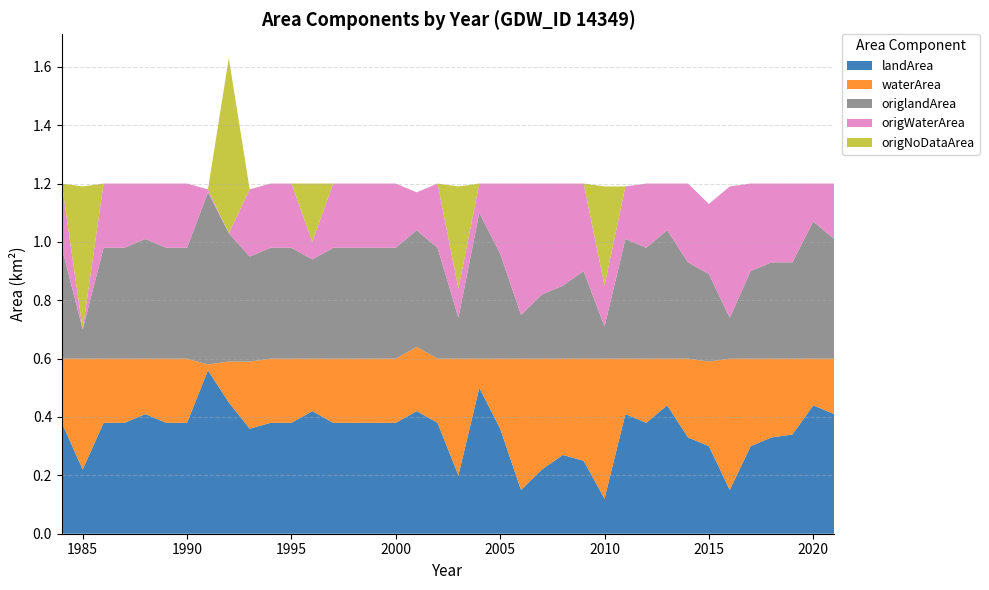

Reading left to right, what are all the values shown in this chart?

landArea: 1984=0.4	1985=0.2	1986=0.4	1987=0.4	1988=0.4	1989=0.4	1990=0.4	1991=0.6	1992=0.5	1993=0.4	1994=0.4	1995=0.4	1996=0.4	1997=0.4	1998=0.4	1999=0.4	2000=0.4	2001=0.4	2002=0.4	2003=0.2	2004=0.5	2005=0.4	2006=0.1	2007=0.2	2008=0.3	2009=0.2	2010=0.1	2011=0.4	2012=0.4	2013=0.4	2014=0.3	2015=0.3	2016=0.1	2017=0.3	2018=0.3	2019=0.3	2020=0.4	2021=0.4
waterArea: 1984=0.2	1985=0.4	1986=0.2	1987=0.2	1988=0.2	1989=0.2	1990=0.2	1991=0.0	1992=0.1	1993=0.2	1994=0.2	1995=0.2	1996=0.2	1997=0.2	1998=0.2	1999=0.2	2000=0.2	2001=0.2	2002=0.2	2003=0.4	2004=0.1	2005=0.2	2006=0.5	2007=0.4	2008=0.3	2009=0.3	2010=0.5	2011=0.2	2012=0.2	2013=0.2	2014=0.3	2015=0.3	2016=0.5	2017=0.3	2018=0.3	2019=0.3	2020=0.2	2021=0.2
origlandArea: 1984=0.4	1985=0.1	1986=0.4	1987=0.4	1988=0.4	1989=0.4	1990=0.4	1991=0.6	1992=0.4	1993=0.4	1994=0.4	1995=0.4	1996=0.3	1997=0.4	1998=0.4	1999=0.4	2000=0.4	2001=0.4	2002=0.4	2003=0.1	2004=0.5	2005=0.4	2006=0.1	2007=0.2	2008=0.2	2009=0.3	2010=0.1	2011=0.4	2012=0.4	2013=0.4	2014=0.3	2015=0.3	2016=0.1	2017=0.3	2018=0.3	2019=0.3	2020=0.5	2021=0.4
origWaterArea: 1984=0.2	1985=0.0	1986=0.2	1987=0.2	1988=0.2	1989=0.2	1990=0.2	1991=0.0	1992=0.0	1993=0.2	1994=0.2	1995=0.2	1996=0.1	1997=0.2	1998=0.2	1999=0.2	2000=0.2	2001=0.1	2002=0.2	2003=0.1	2004=0.1	2005=0.2	2006=0.5	2007=0.4	2008=0.3	2009=0.3	2010=0.1	2011=0.2	2012=0.2	2013=0.2	2014=0.3	2015=0.2	2016=0.5	2017=0.3	2018=0.3	2019=0.3	2020=0.1	2021=0.2
origNoDataArea: 1984=0.0	1985=0.5	1986=0.0	1987=0.0	1988=0.0	1989=0.0	1990=0.0	1991=0.0	1992=0.6	1993=0.0	1994=0.0	1995=0.0	1996=0.2	1997=0.0	1998=0.0	1999=0.0	2000=0.0	2001=0.0	2002=0.0	2003=0.3	2004=0.0	2005=0.0	2006=0.0	2007=0.0	2008=0.0	2009=0.0	2010=0.3	2011=0.0	2012=0.0	2013=0.0	2014=0.0	2015=0.0	2016=0.0	2017=0.0	2018=0.0	2019=0.0	2020=0.0	2021=0.0